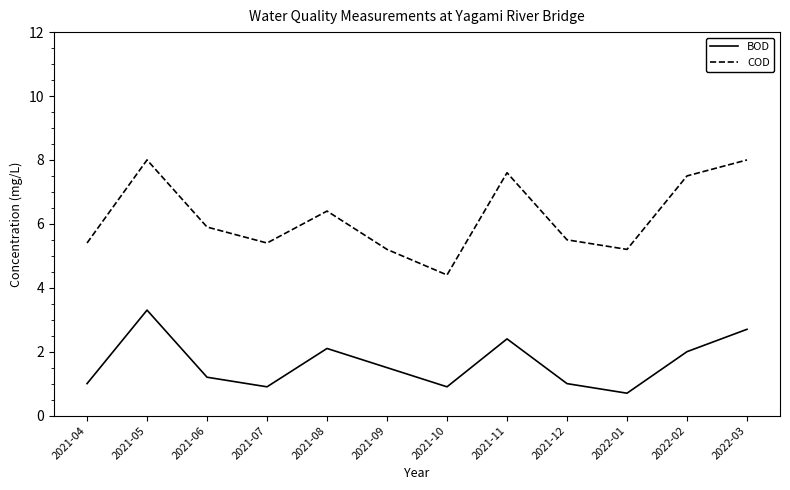

List the series in order of their peak value, lowest first.

BOD, COD